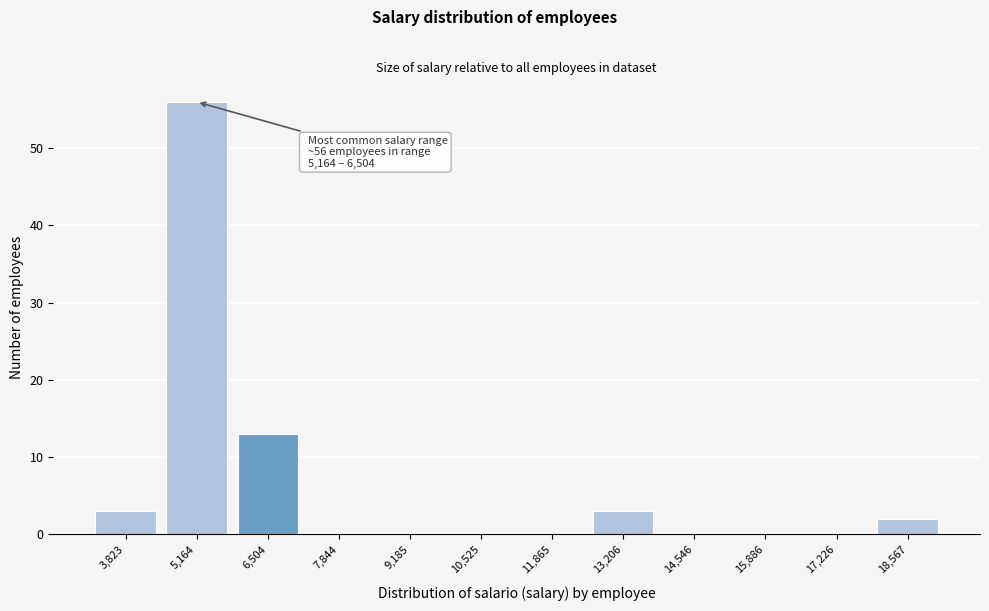

Reading left to right, list all the values displayed in this chart.

3,823=3	5,164=56	6,504=13	7,844=0	9,185=0	10,525=0	11,865=0	13,206=3	14,546=0	15,886=0	17,226=0	18,567=2